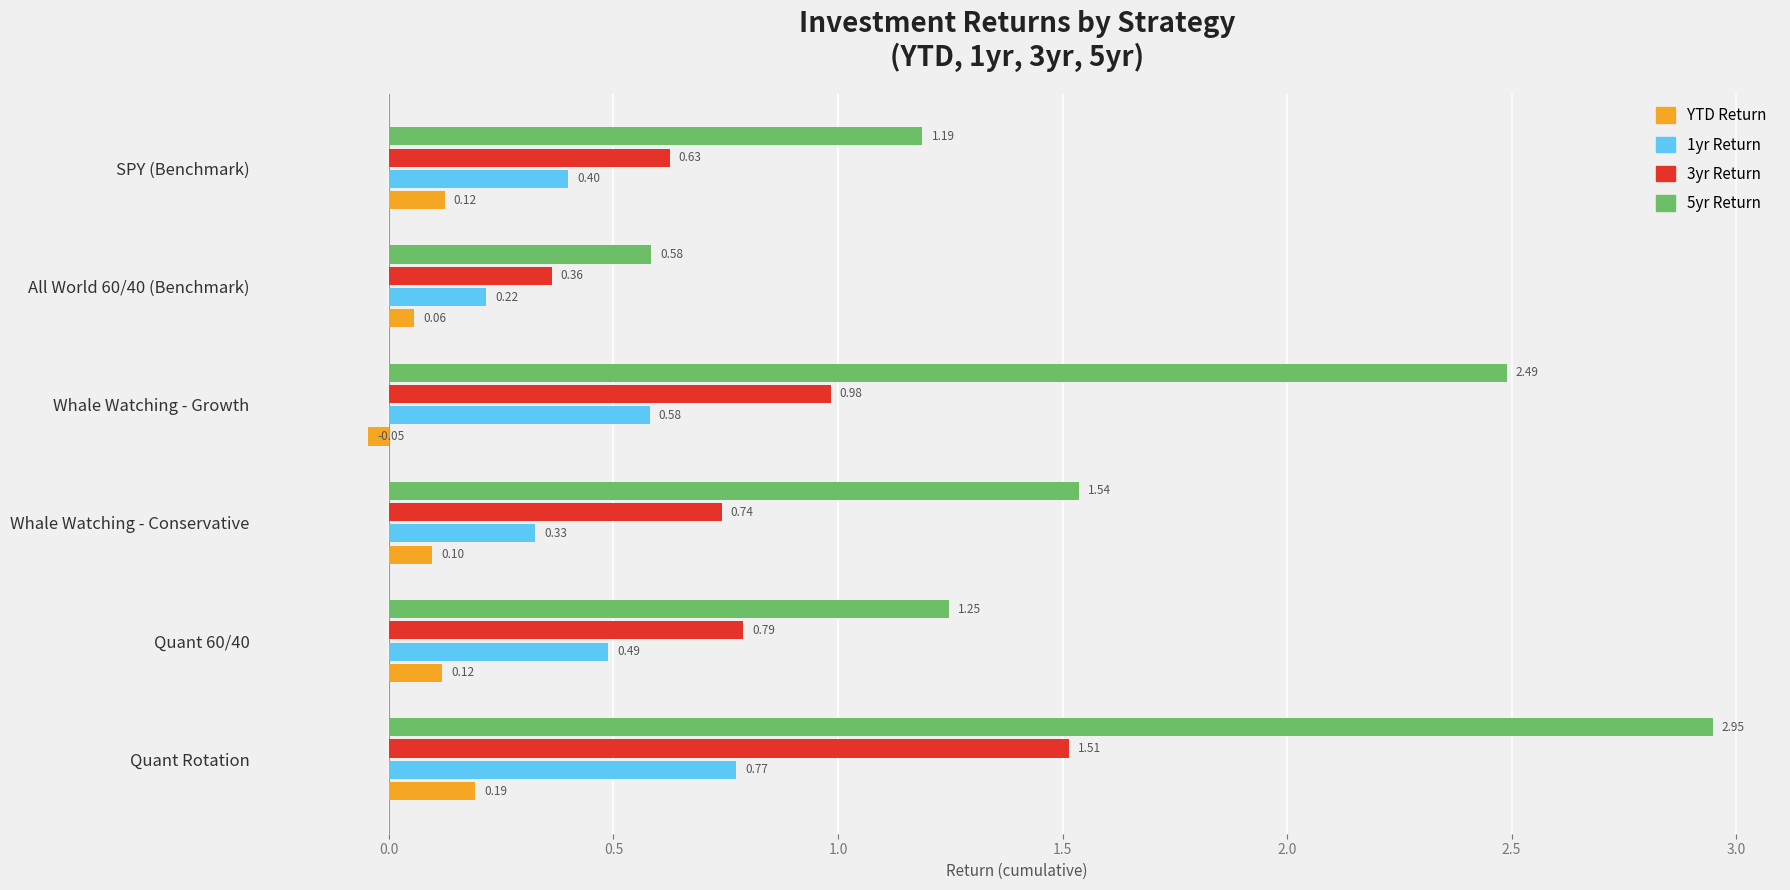

At which category is the sum across all series the highest?

Quant Rotation